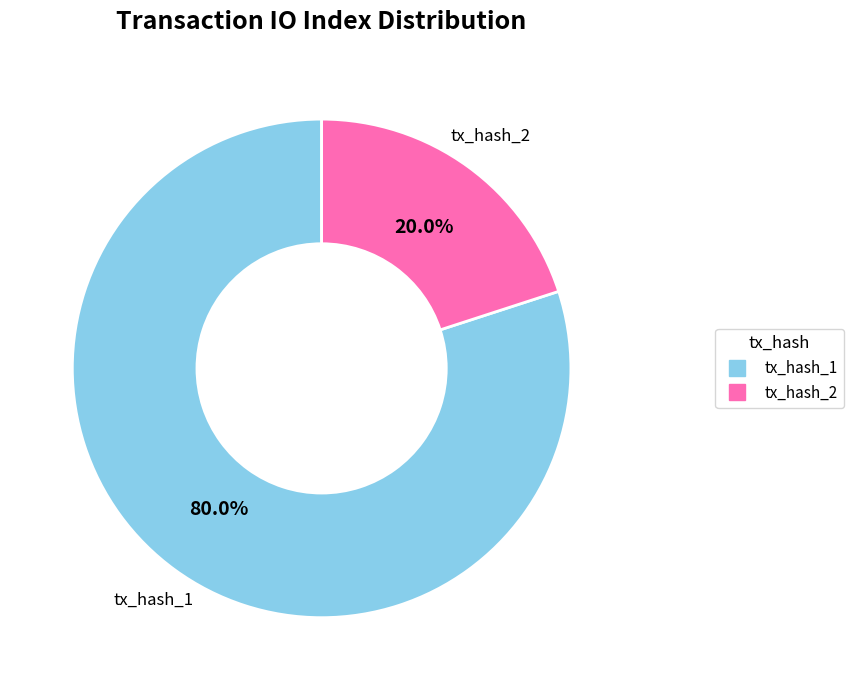

To the nearest percent, what is the difference between the largest and smallest slice percentages?

60%